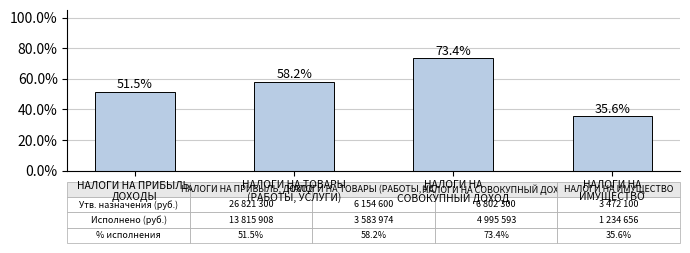

What is the greatest value displayed?

73.4